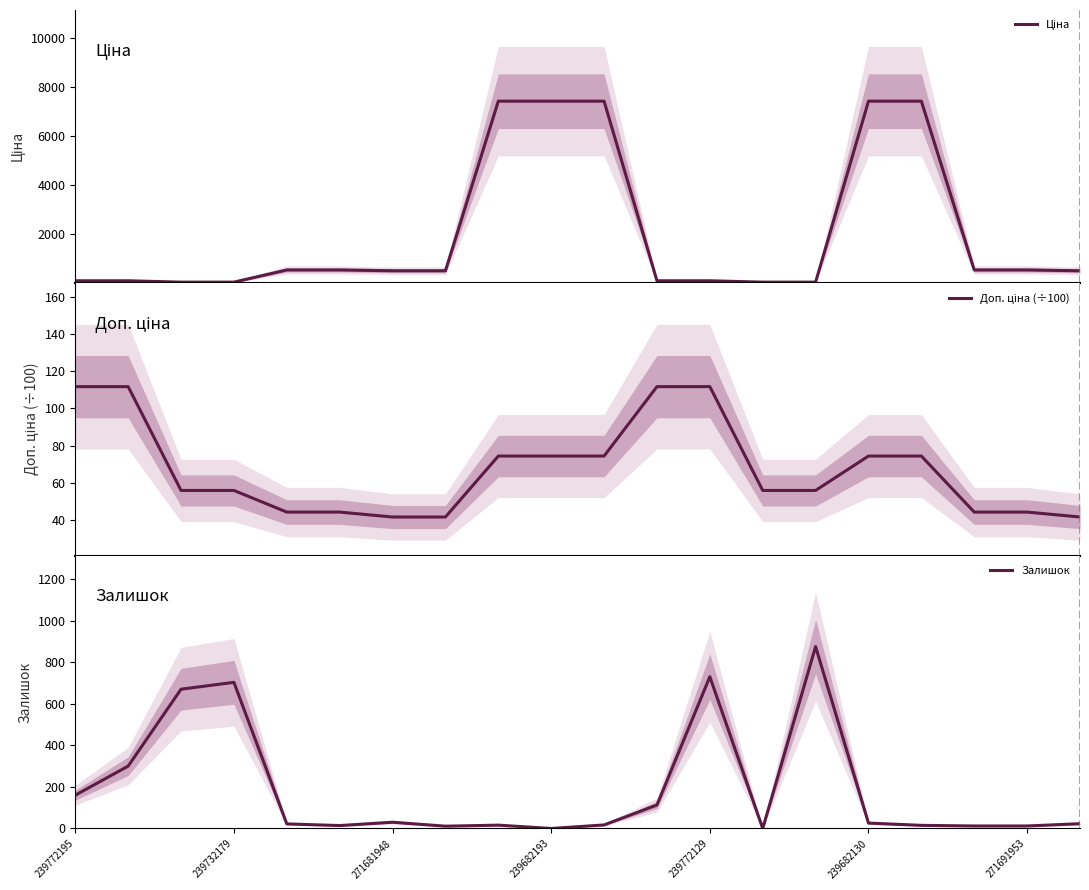

True or false: Залишок has a value of 12 at 271691953.

True